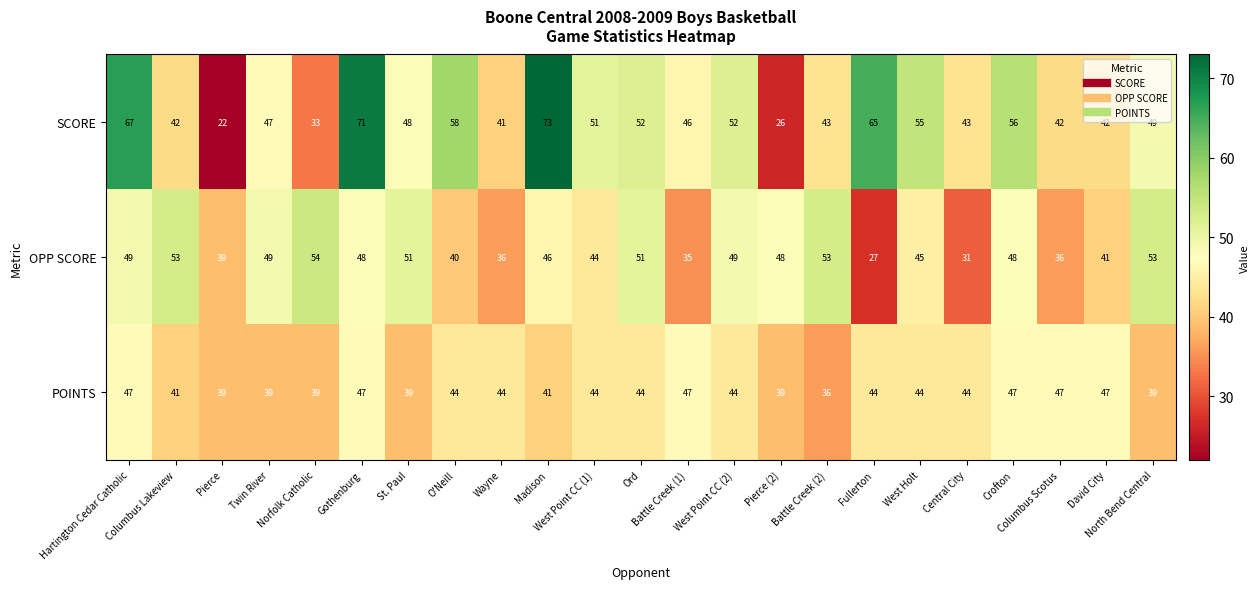

What is the difference between the maximum and minimum values in the POINTS series?

11